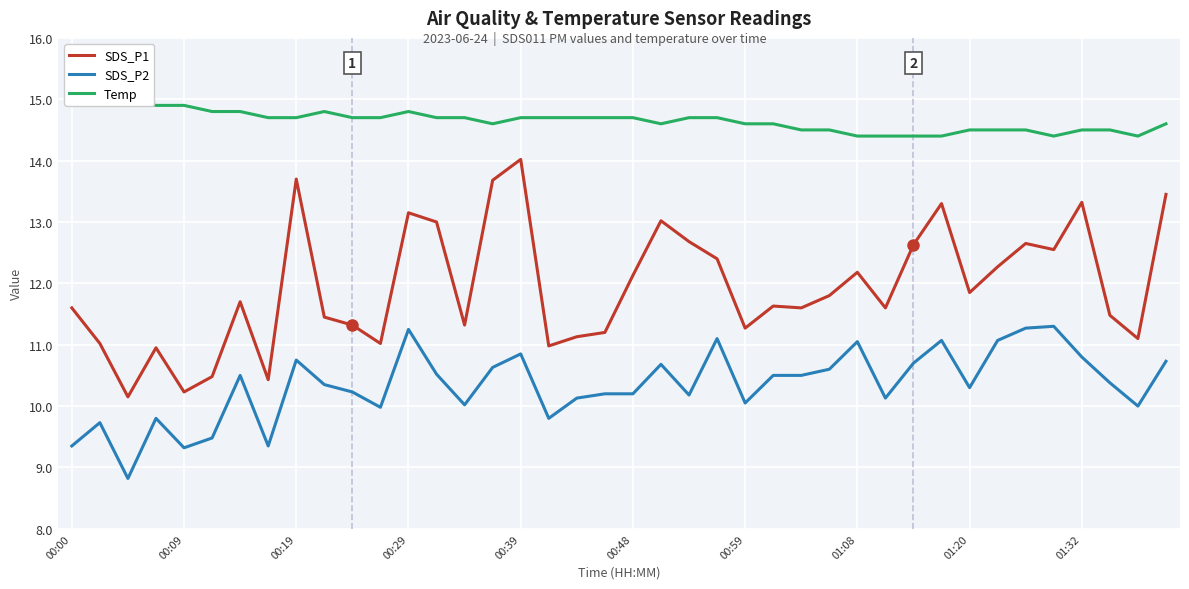

How many lines are shown in the chart?

3